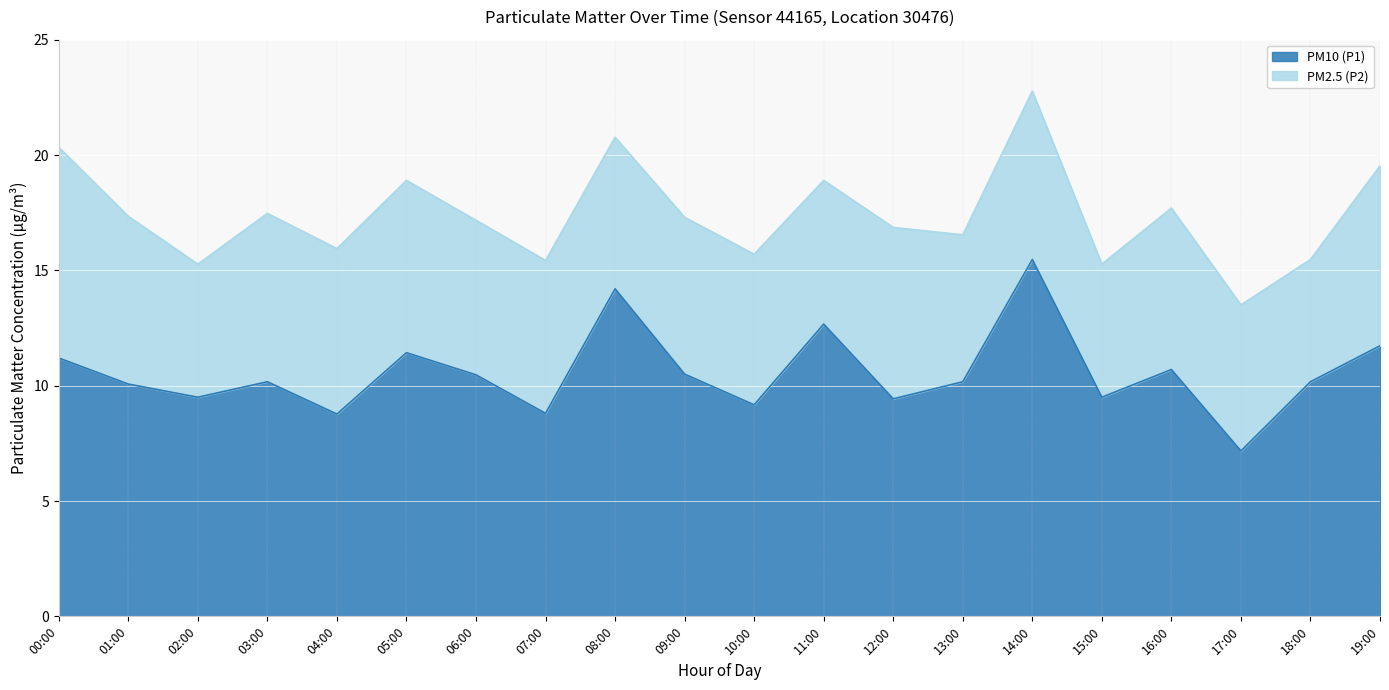

At which label is the value closest to 11?

00:00